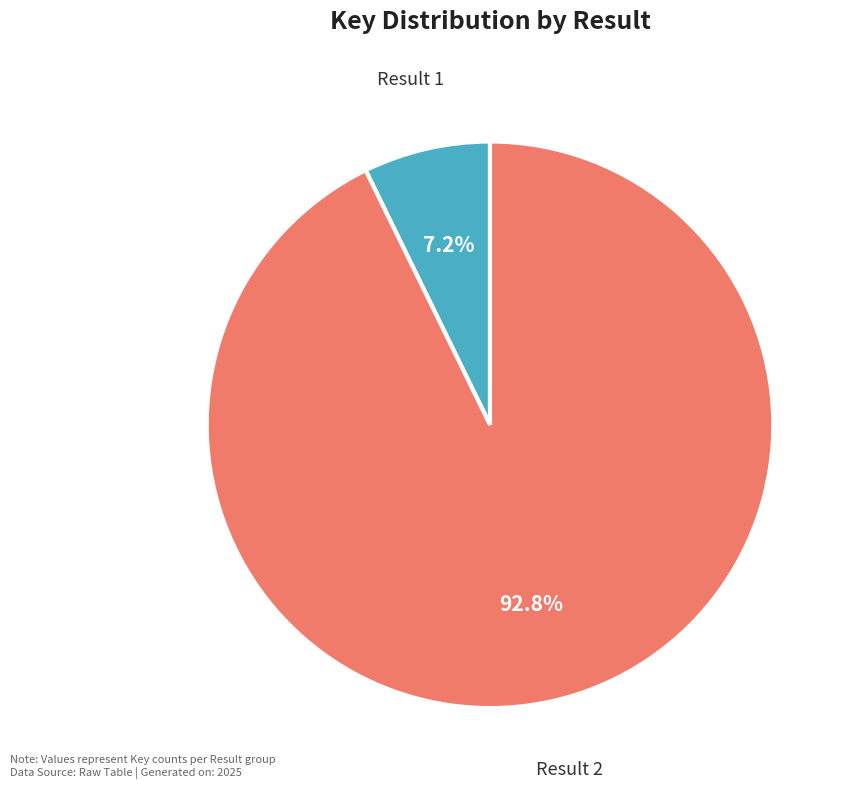

Between Result 2 and Result 1, which is larger?

Result 2